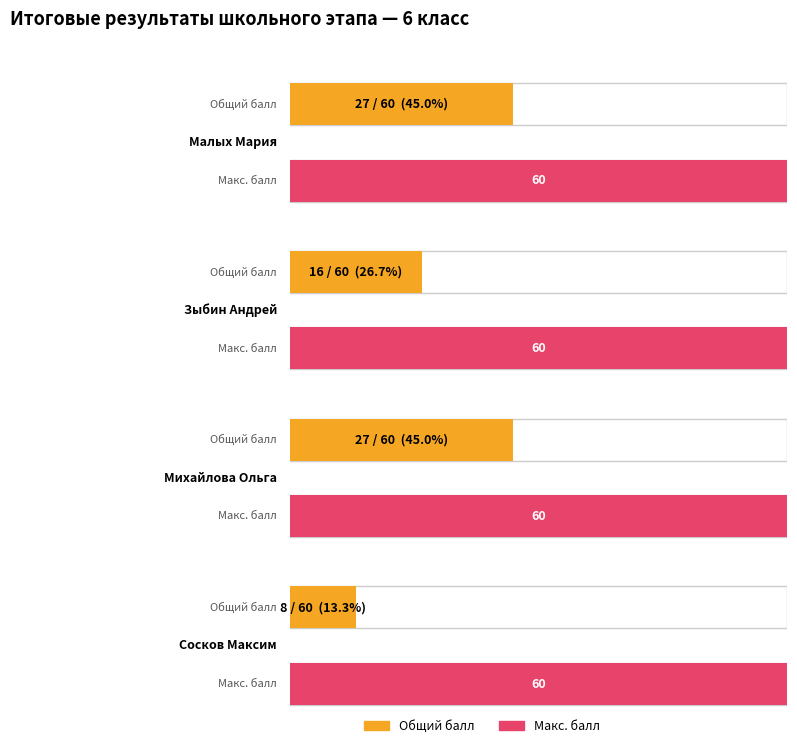

Reading right to left, what are all the values shown in this chart?

Малых Мария: 60	27
Зыбин Андрей: 60	16
Михайлова Ольга: 60	27
Сосков Максим: 60	8